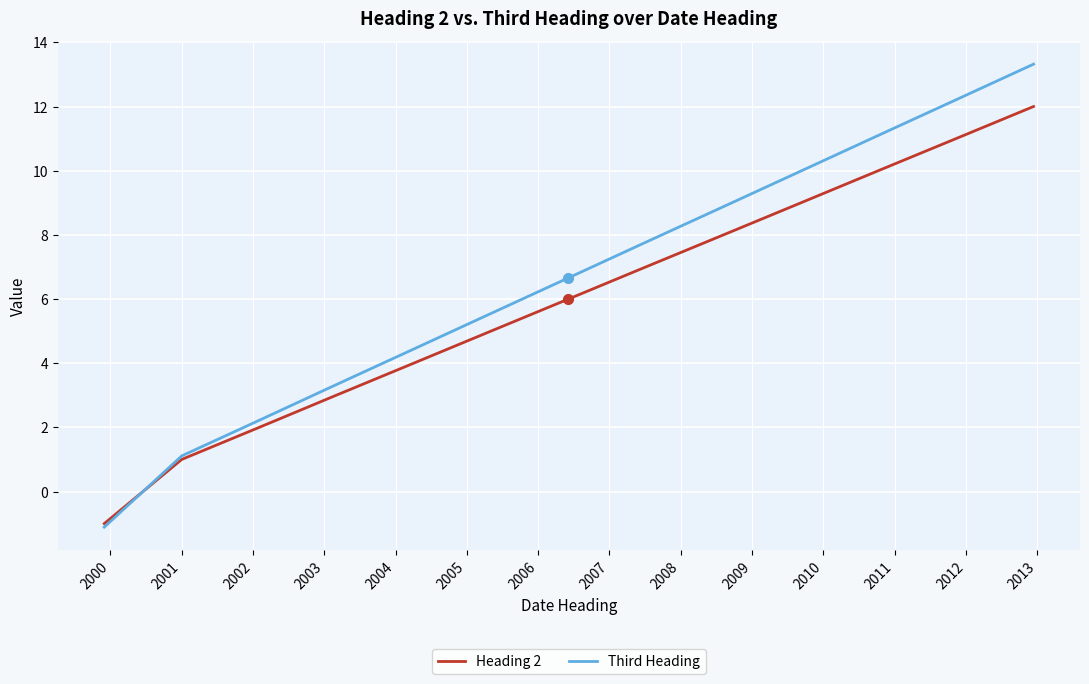

Rank the series by their maximum value, from highest to lowest.

Third Heading, Heading 2